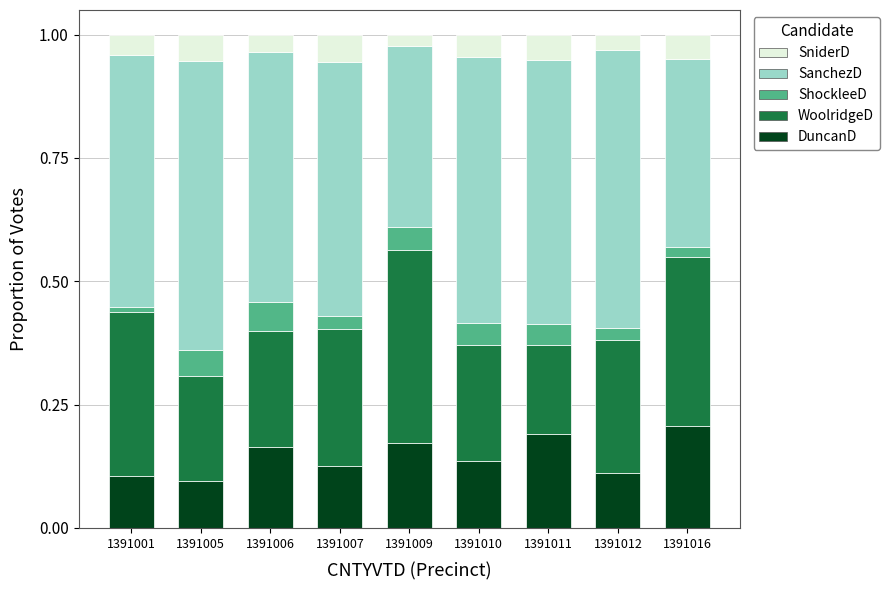

The DuncanD series shows 0.1 at 1391001. True or false?

True